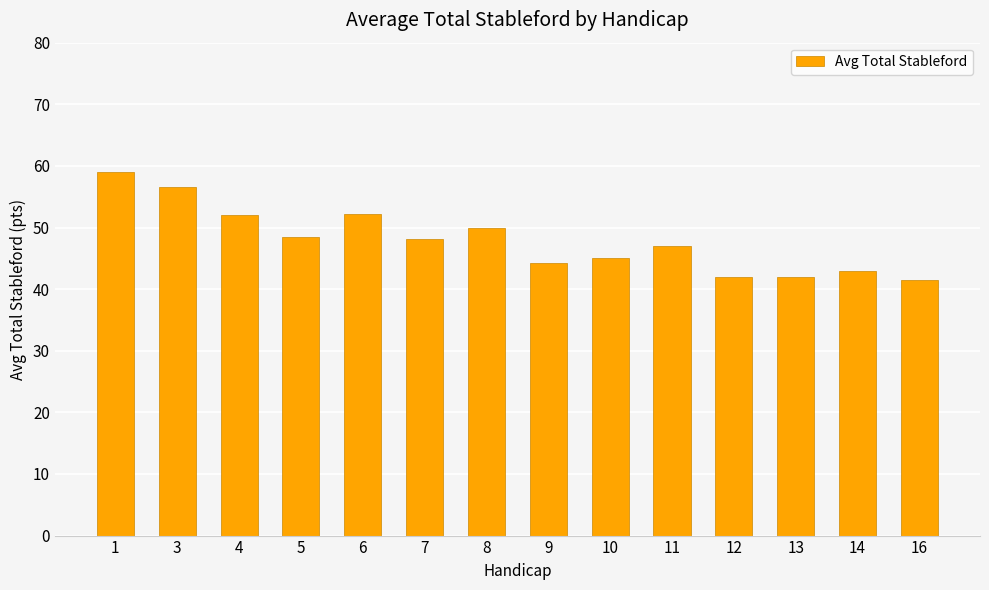

True or false: the data shows 59.0 at 1.

True